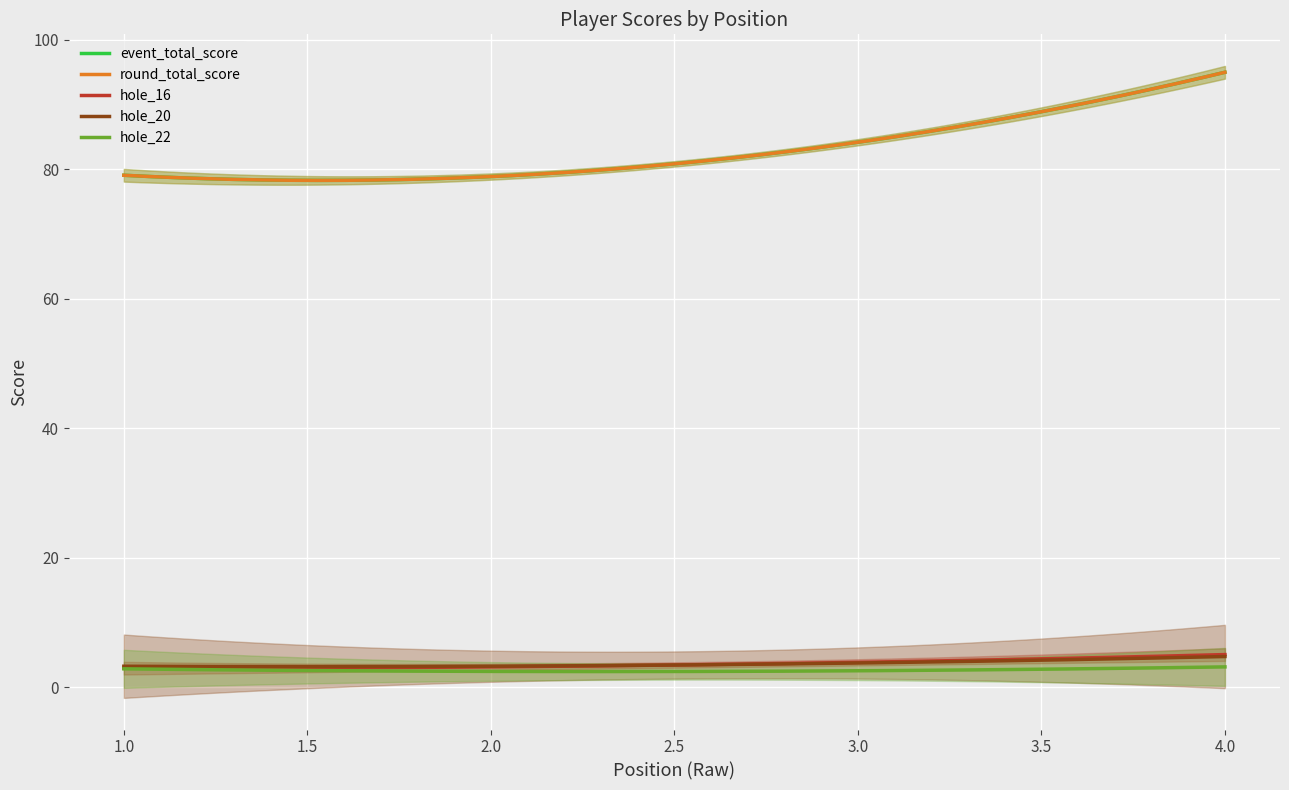

The round_total_score series shows 95 at 4. True or false?

True